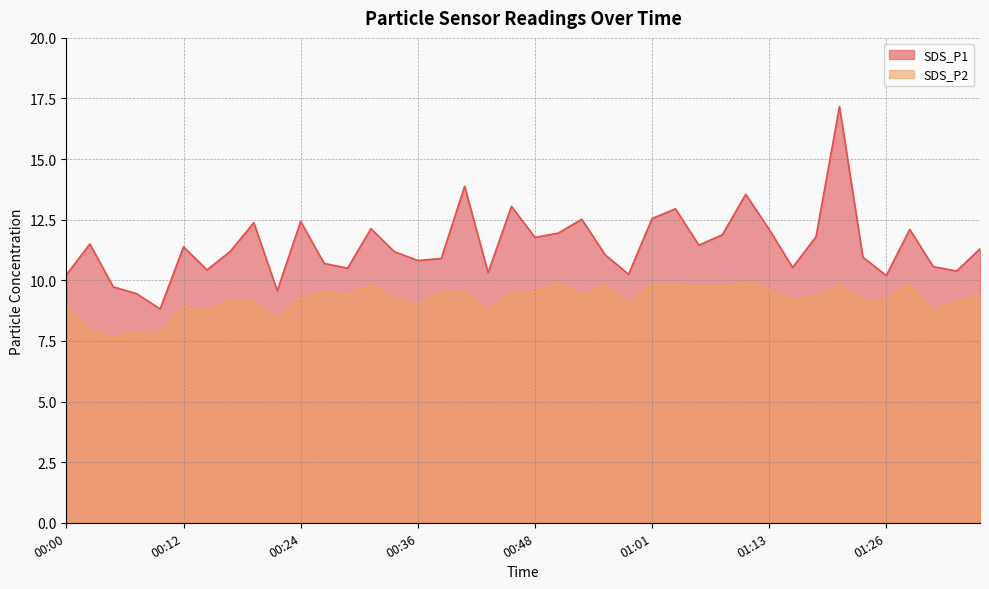

At which label does SDS_P2 first exceed 9?

00:17